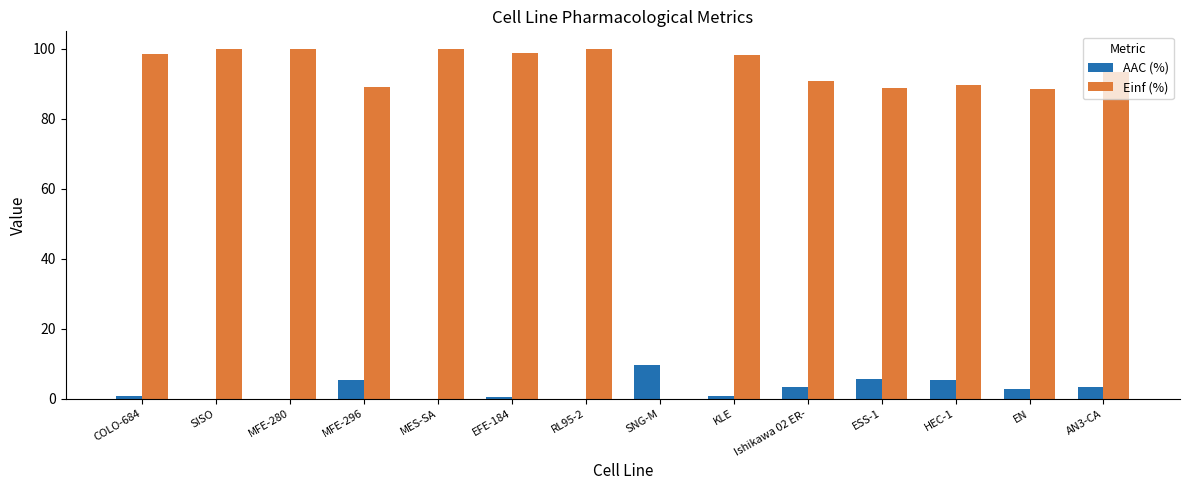

What are all the series names shown in the legend?

AAC (%), Einf (%)